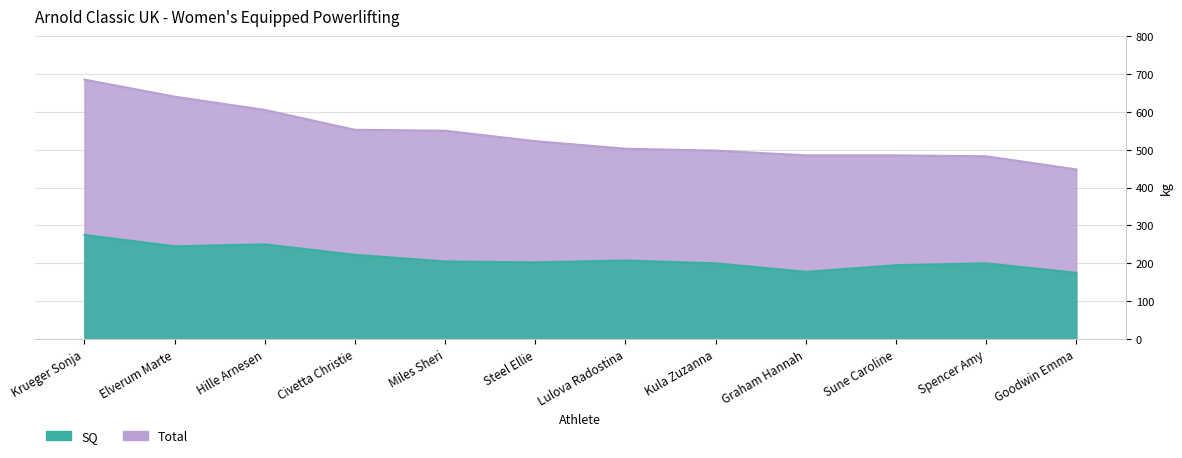

What is the sum of the Total values at Lulova Radostina and Sune Caroline?

987.5